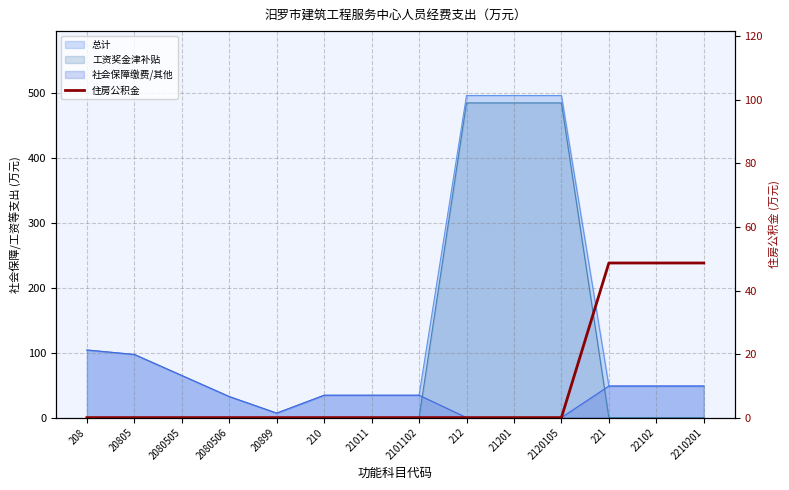

Between 2210201 and 221, which is larger?

2210201